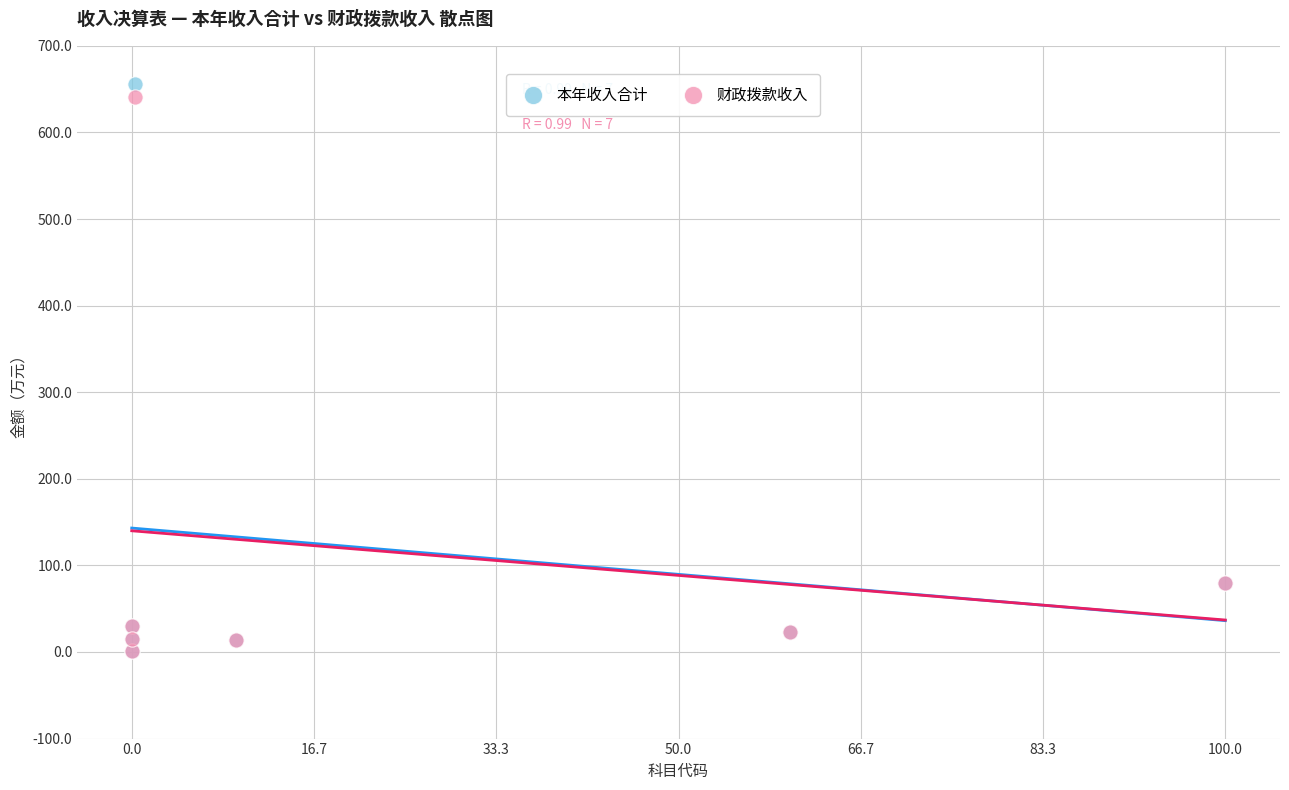

Which series has the largest Y range (max minus min)?

本年收入合计